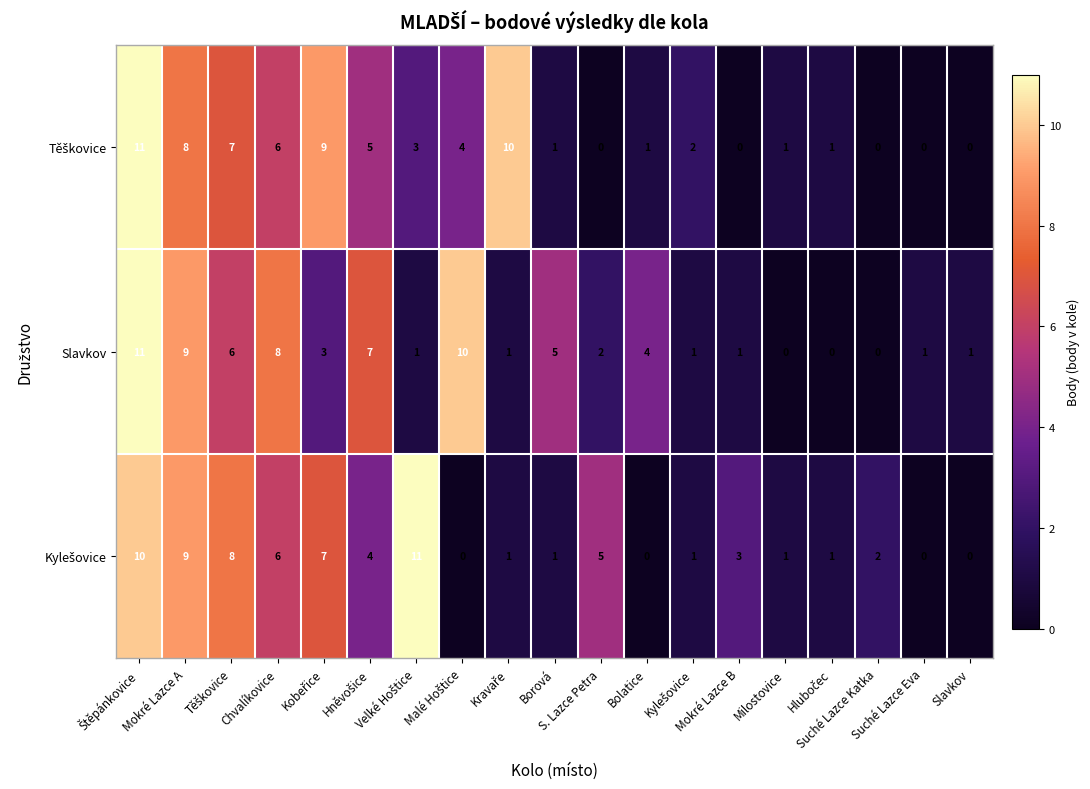

How many data points does each series have?

19